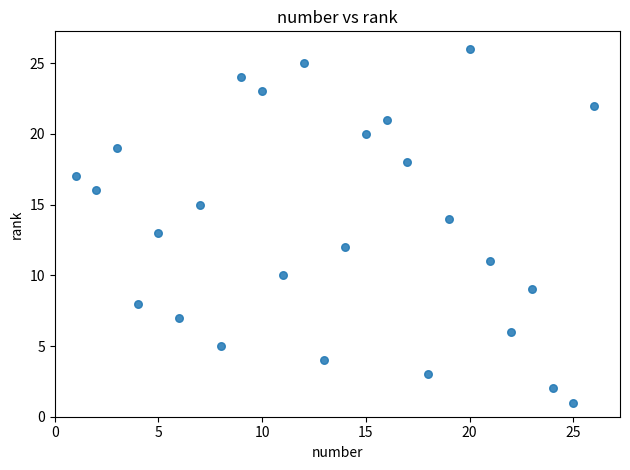

What is the range of Y values (max minus min)?

25